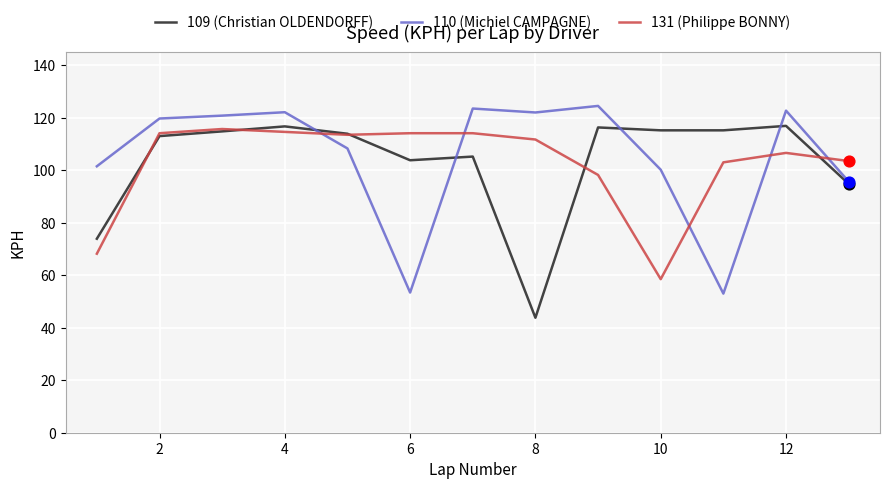

What is the minimum value for 131 (Philippe BONNY)?

58.5